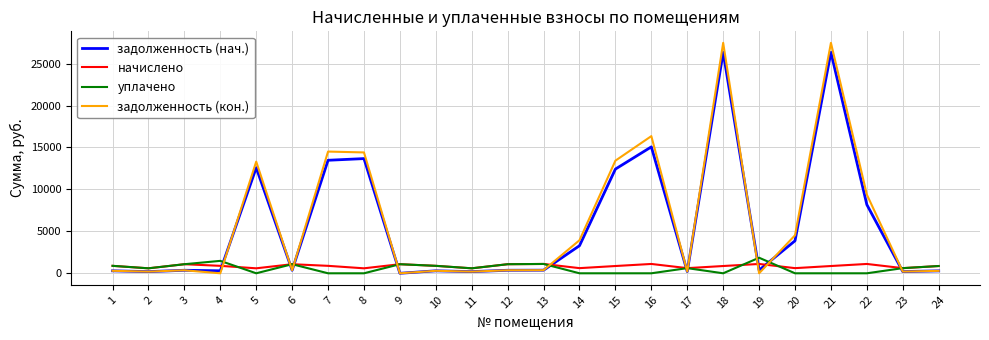

The value of уплачено at 3 is 1081.7. True or false?

True